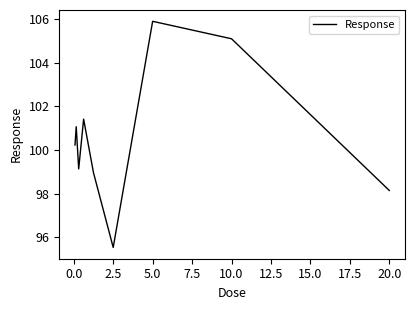

What is the greatest value displayed?

105.9